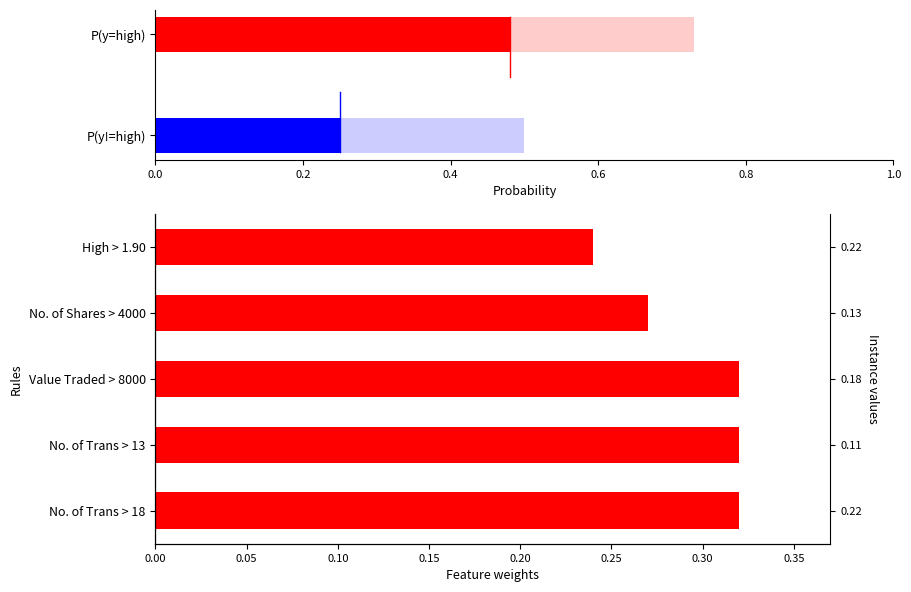

What is the value of the 2nd bar from the left?

0.3